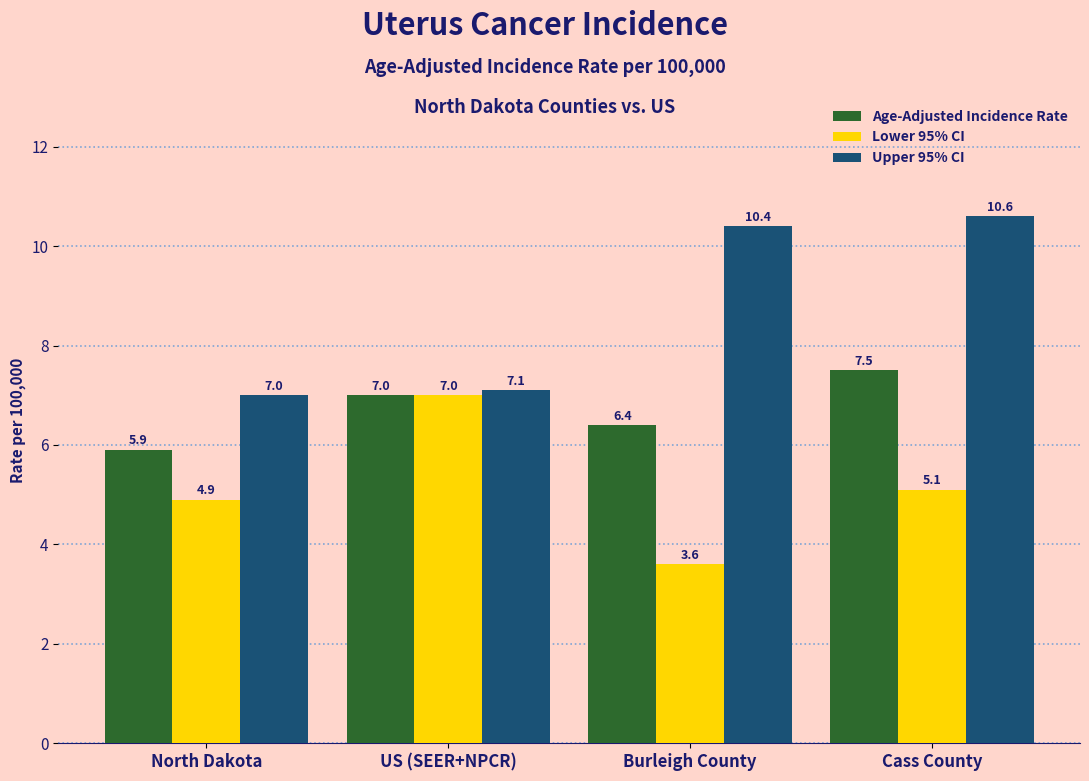

The value of Lower 95% CI at North Dakota is 1.1. True or false?

False